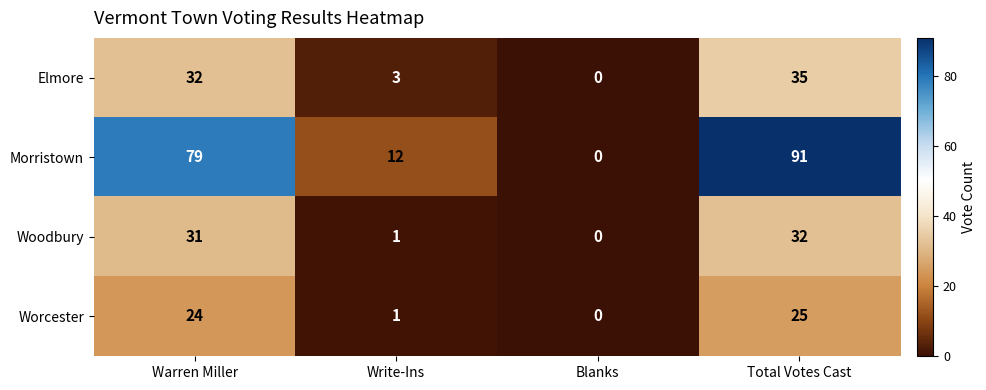

How many categories are shown in the chart?

4